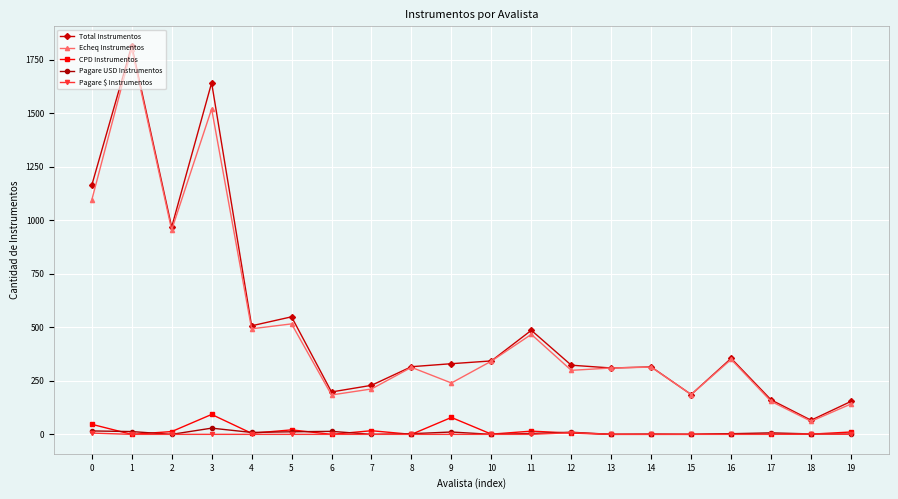

Where is the first local minimum for Echeq Instrumentos?

2